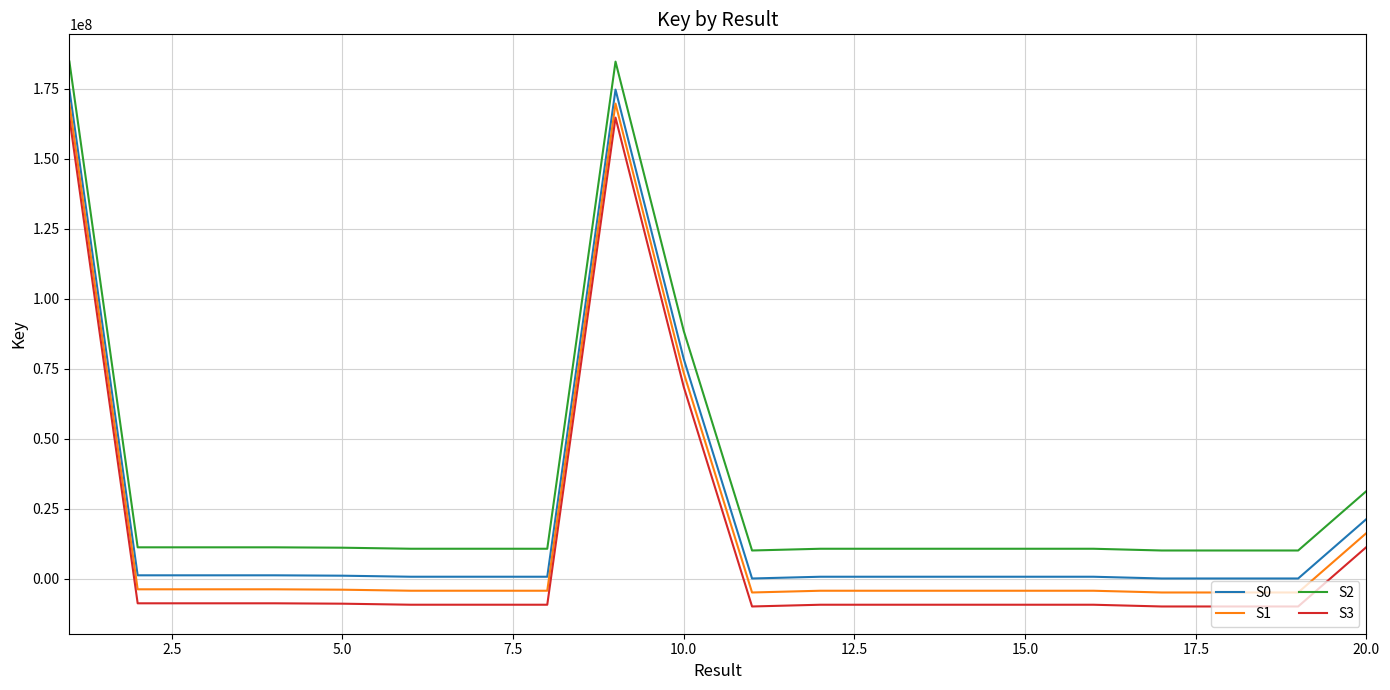

Does the chart display data point markers on the line(s)?

No